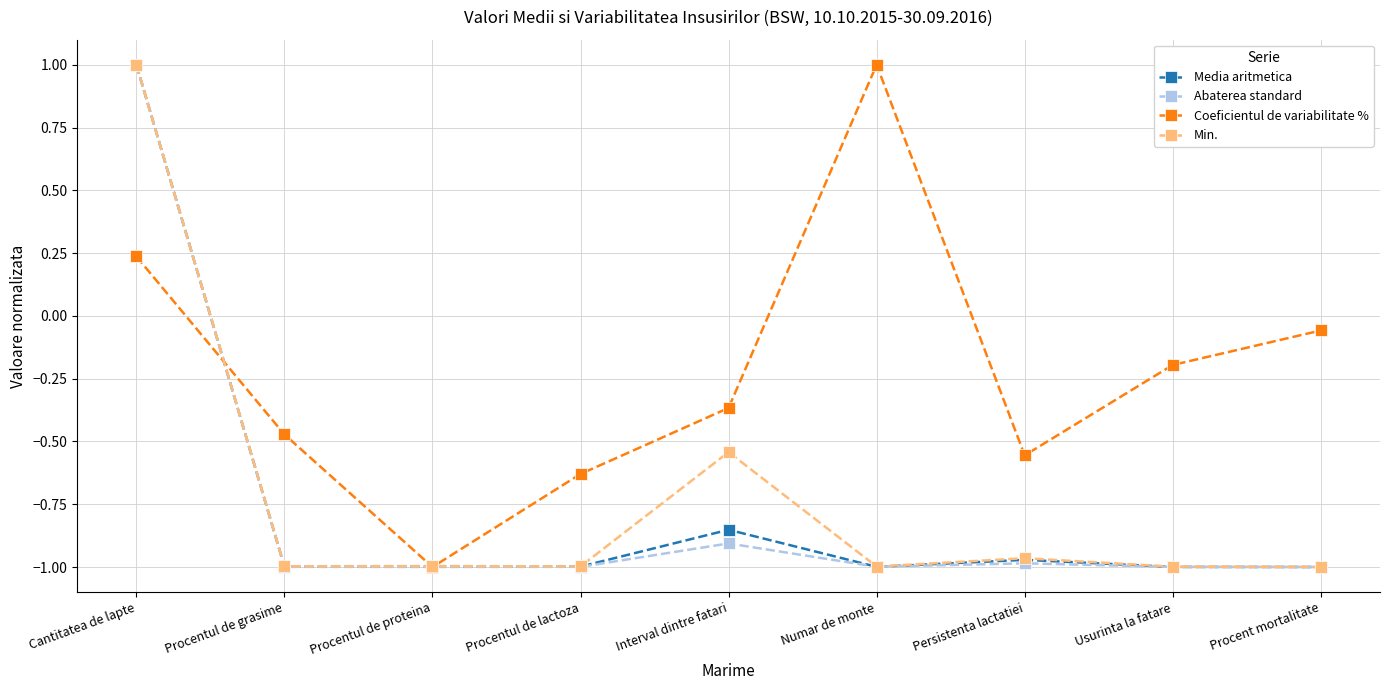

The value of Coeficientul de variabilitate % at Procentul de proteina is -0.6. True or false?

False